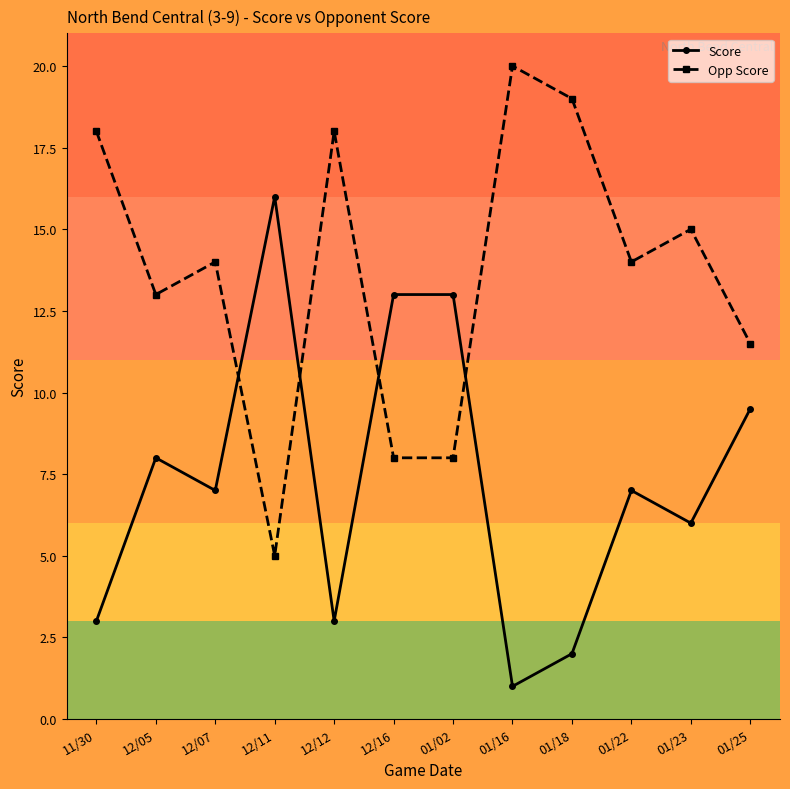

Reading left to right, what are all the values shown in this chart?

Score: 11/30=3.0	12/05=8.0	12/07=7.0	12/11=16.0	12/12=3.0	12/16=13.0	01/02=13.0	01/16=1.0	01/18=2.0	01/22=7.0	01/23=6.0	01/25=9.5
Opp Score: 11/30=18.0	12/05=13.0	12/07=14.0	12/11=5.0	12/12=18.0	12/16=8.0	01/02=8.0	01/16=20.0	01/18=19.0	01/22=14.0	01/23=15.0	01/25=11.5